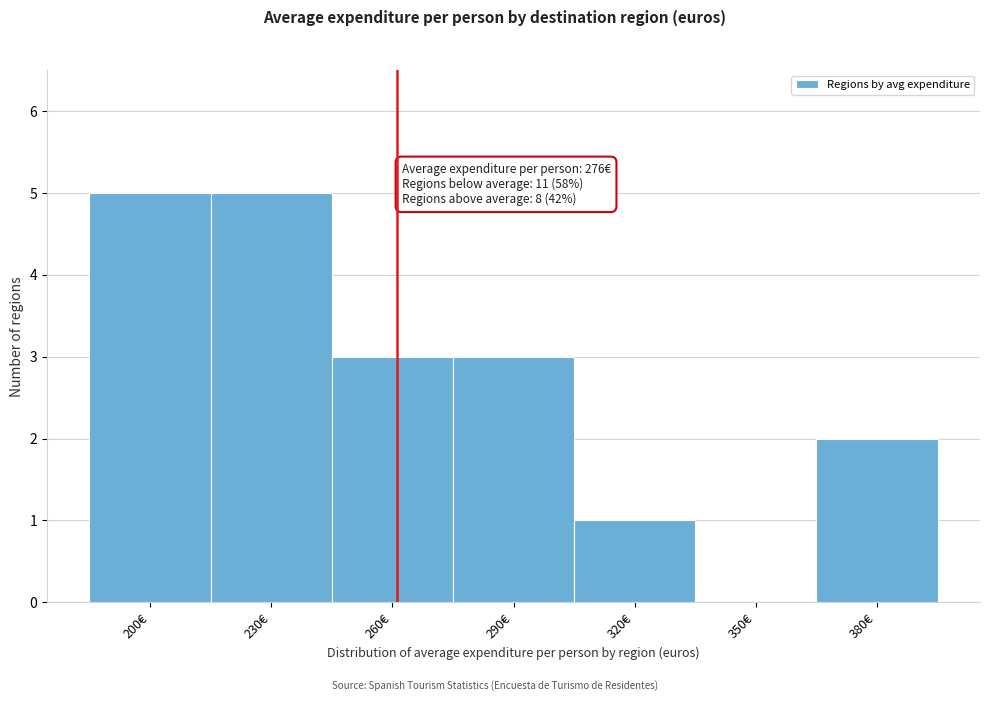

Reading right to left, what are all the values shown in this chart?

380€=2	350€=0	320€=1	290€=3	260€=3	230€=5	200€=5